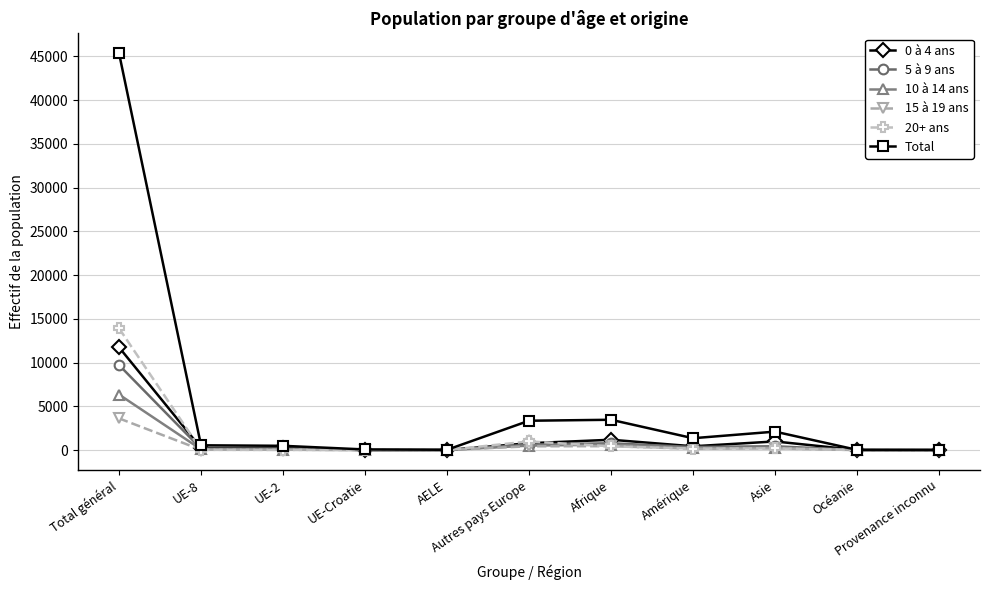

What is the average value of the 20+ ans series?

1438